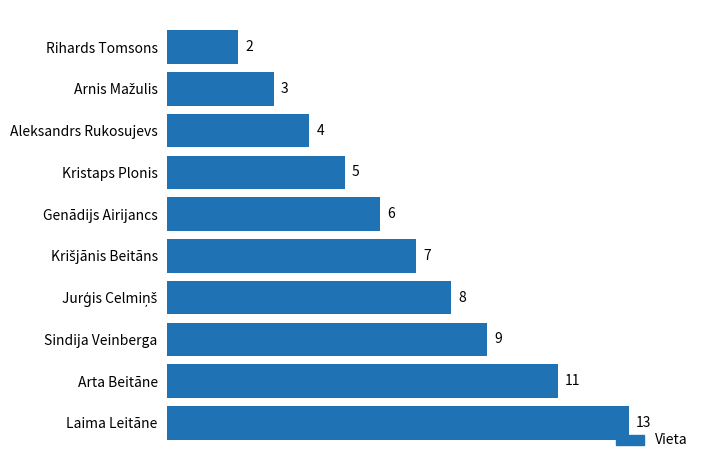

How many bars are there in total?

10